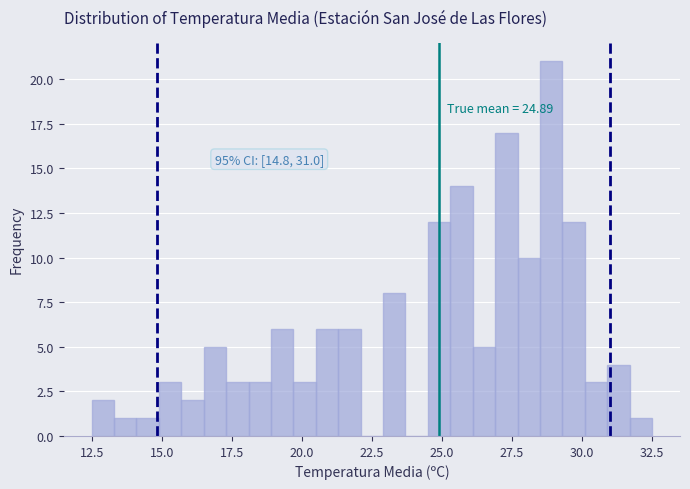

Around what value on the x-axis is the tallest bar? Give the approximate position of its centre, as read against the axis.

29.0